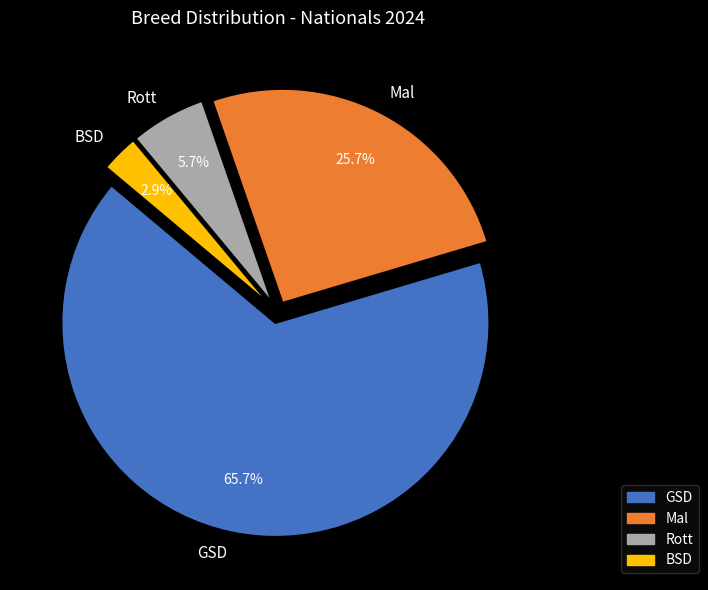

Which category has the smallest portion of the pie?

BSD